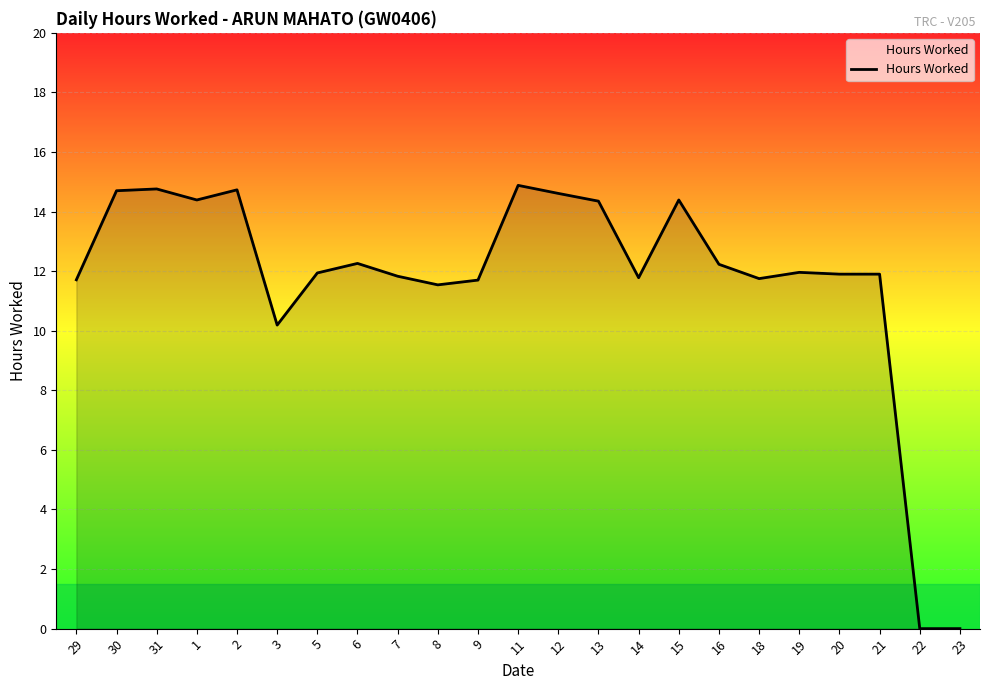

What is the sum of all values?

269.5